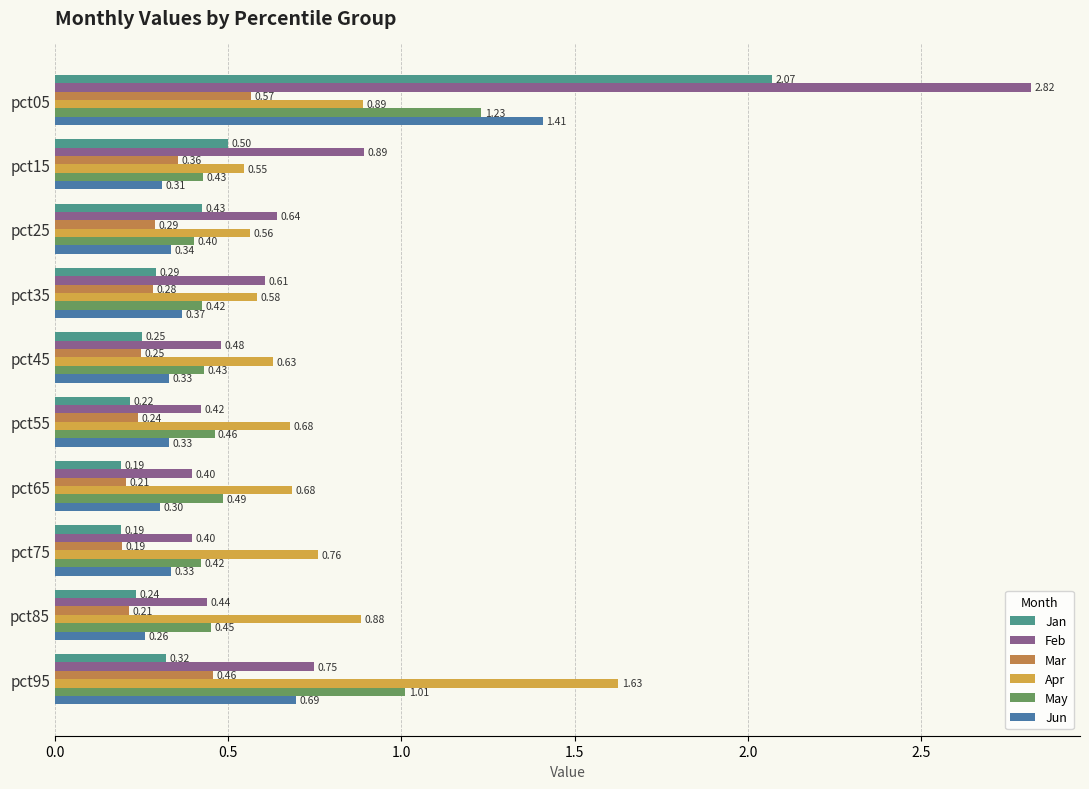

Which series changed the most between pct65 and pct75?

Apr